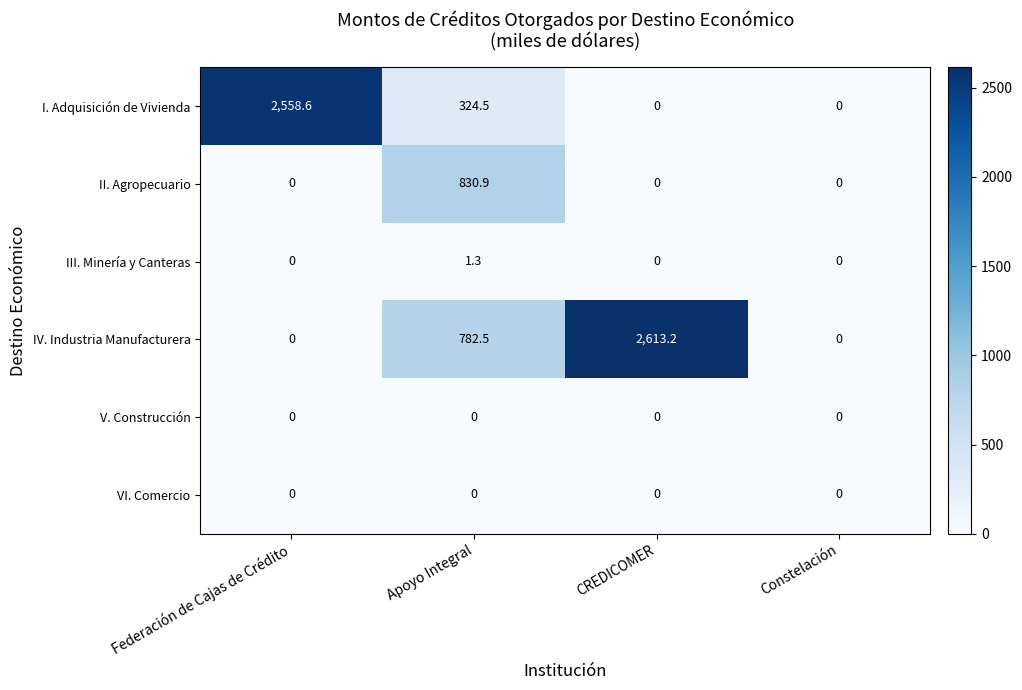

What is the greatest value displayed?

2613.2